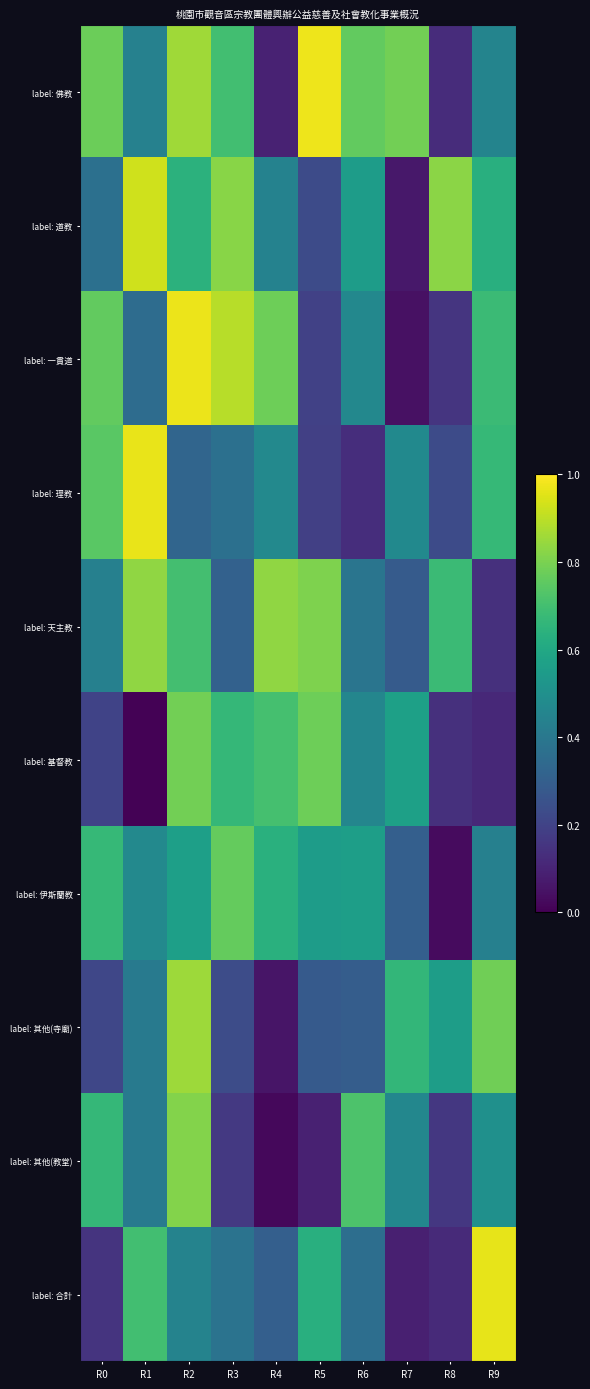

At R3, list the series in order from smallest to largest.

label: 其他(教堂), label: 其他(寺廟), label: 天主教, label: 理教, label: 合計, label: 基督教, label: 佛教, label: 伊斯蘭教, label: 道教, label: 一貫道